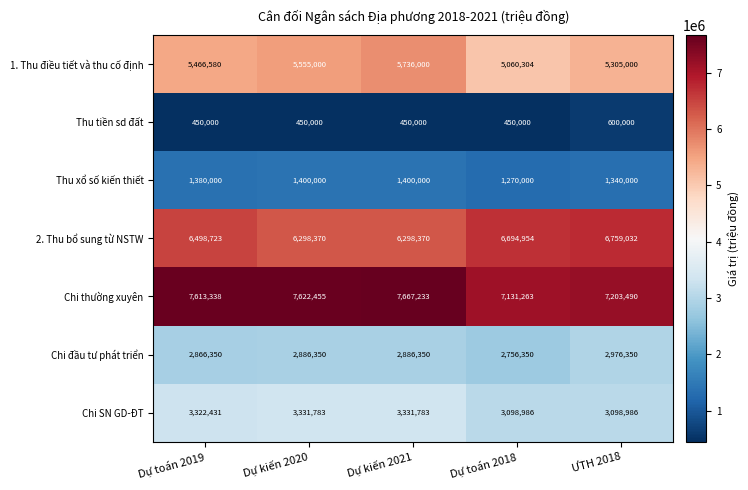

What is the lowest value of the 1. Thu điều tiết và thu cố định series?

5060304